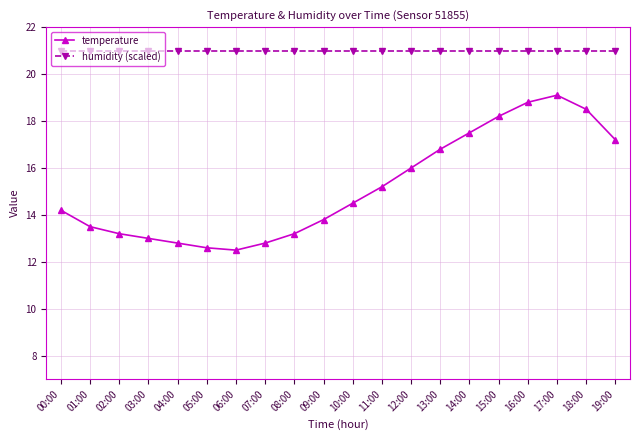

What is the sum of all humidity (scaled) values?

420.0